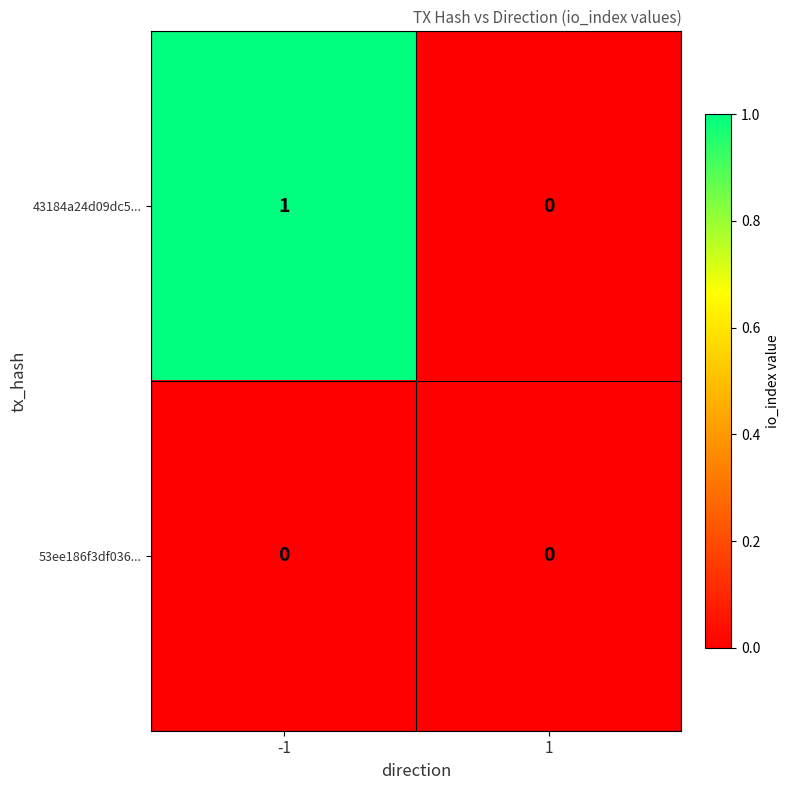

List the series in order of their overall mean, lowest first.

53ee186f3df036..., 43184a24d09dc5...